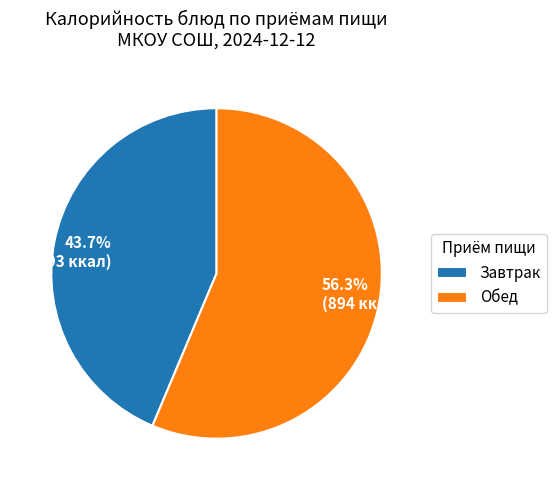

Does any single category account for the majority?

Yes